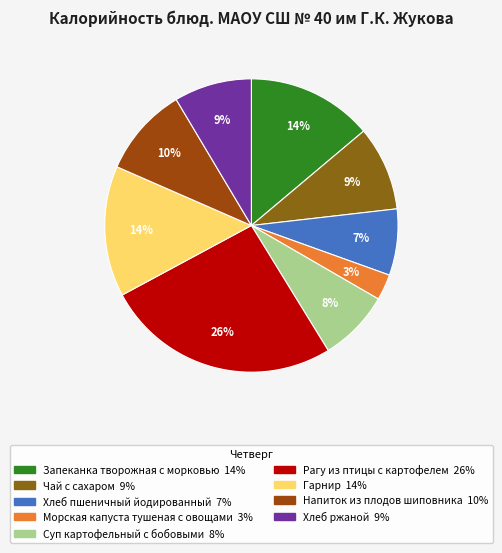

Which category has the smallest portion of the pie?

Морская капуста тушеная с овощами